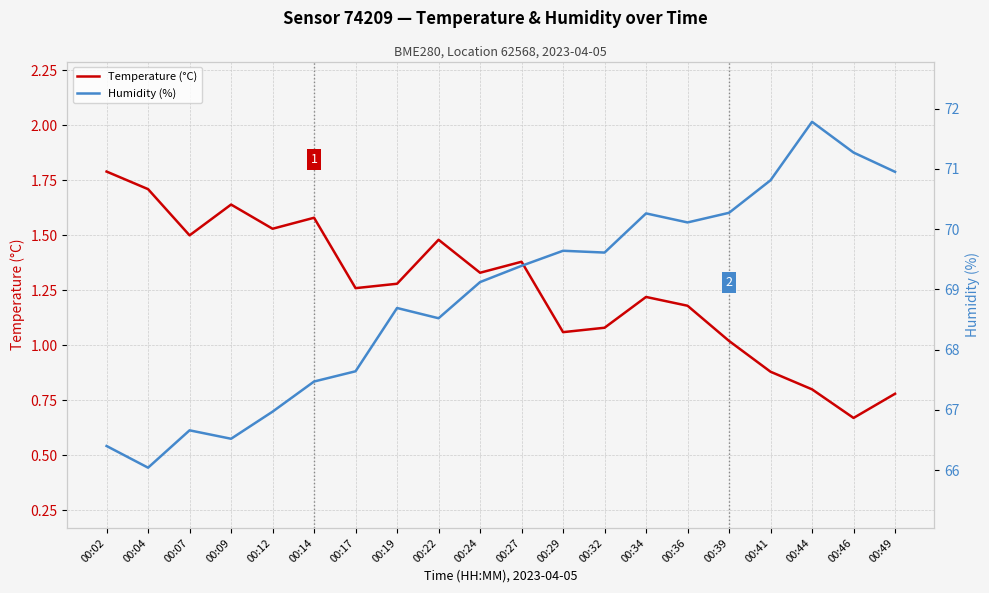

List the labels in order of Humidity (%) value, largest first.

00:44, 00:46, 00:49, 00:41, 00:39, 00:34, 00:36, 00:29, 00:32, 00:27, 00:24, 00:19, 00:22, 00:17, 00:14, 00:12, 00:07, 00:09, 00:02, 00:04